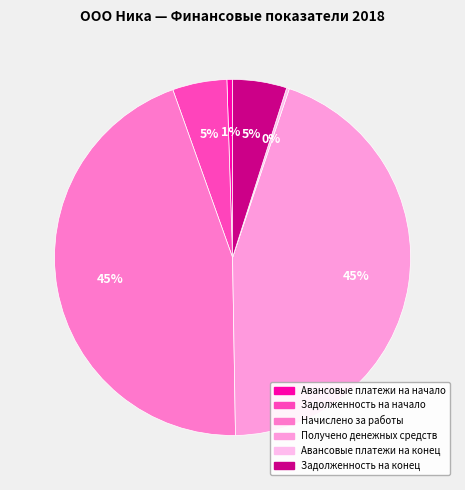

Count the number of slices in the pie.

6